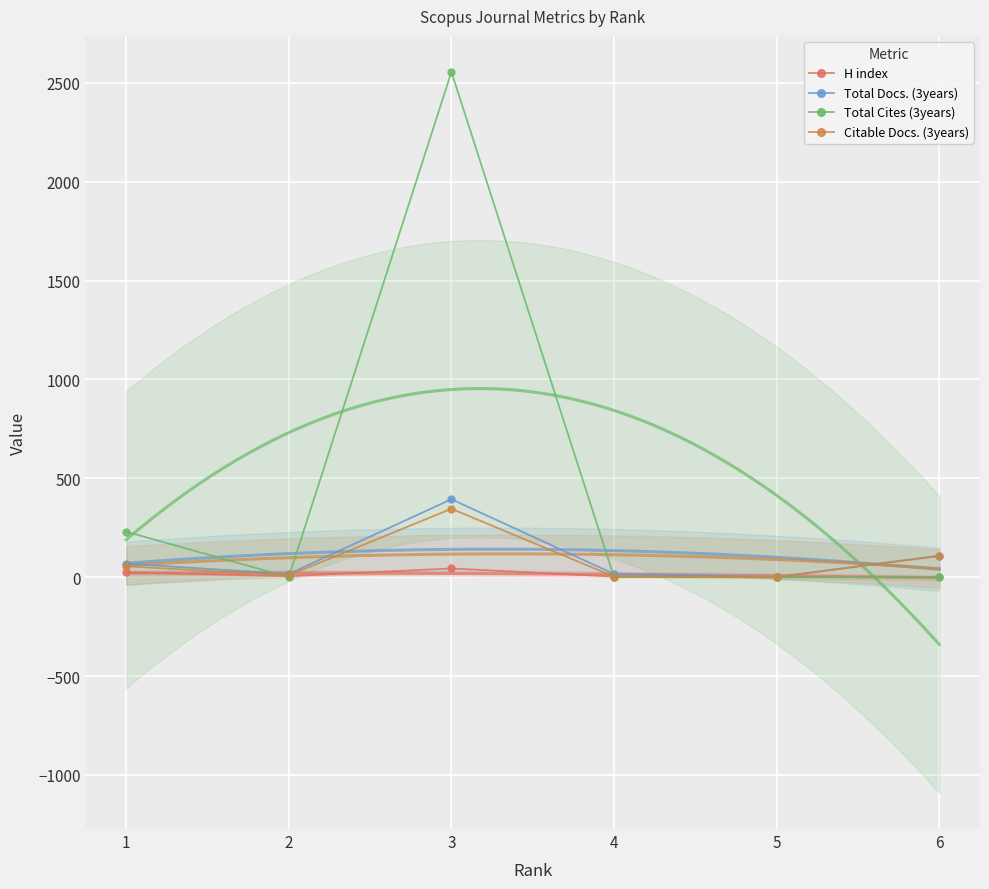

What is the value of the Total Docs. (3years) point at the 2nd from the left?

16